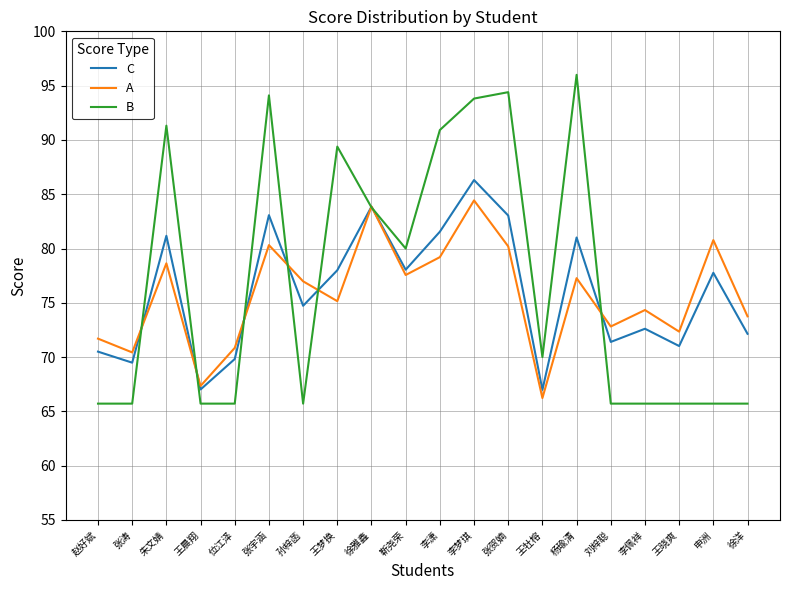

Which series ends up on top after the final intersection of A and B?

A